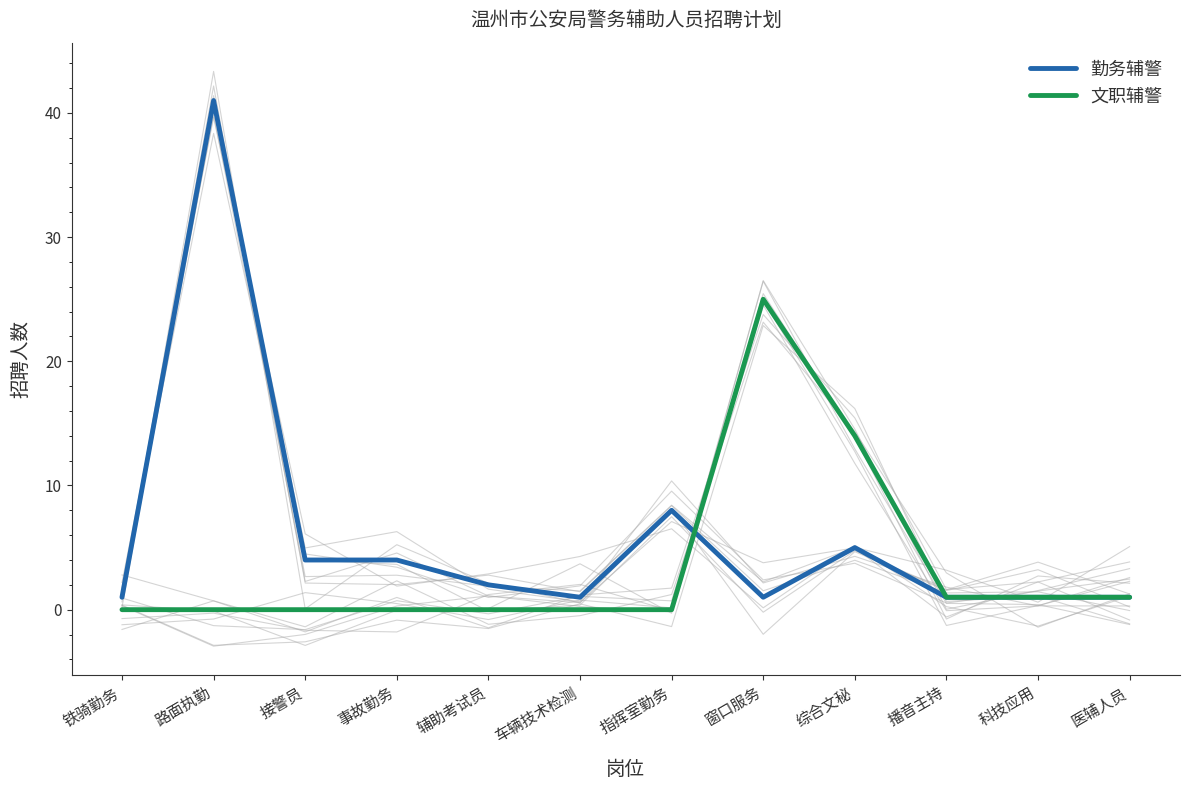

Where is the first local maximum for 文职辅警?

窗口服务